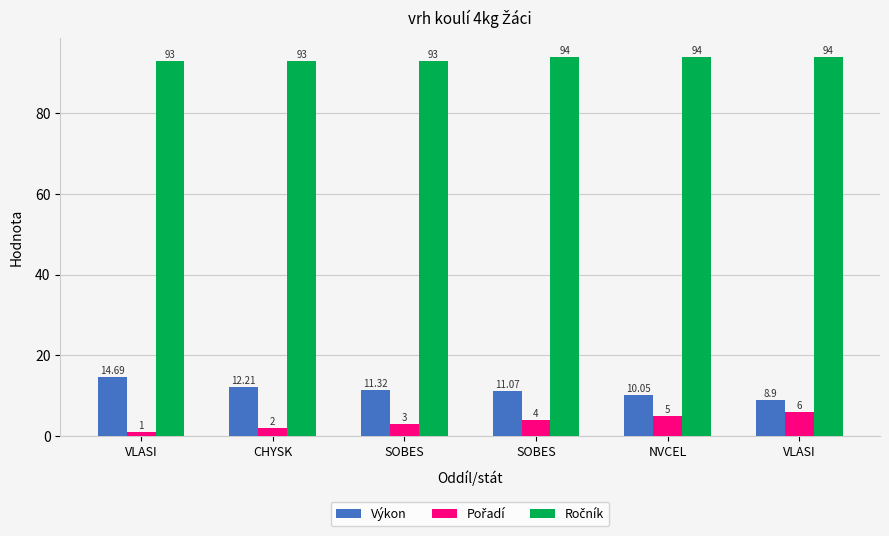

How many data points in Výkon are less than 11?

2